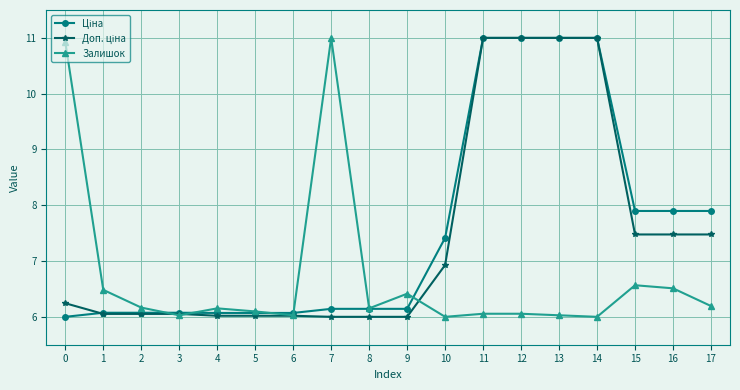

The value of Залишок at 0 is 10.9. True or false?

True